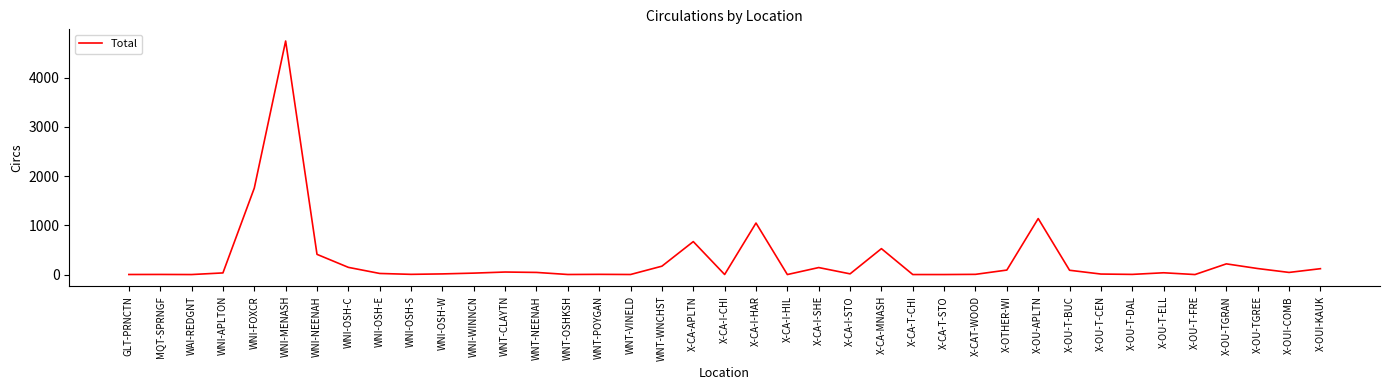

What is the difference between the maximum and minimum values?

4742